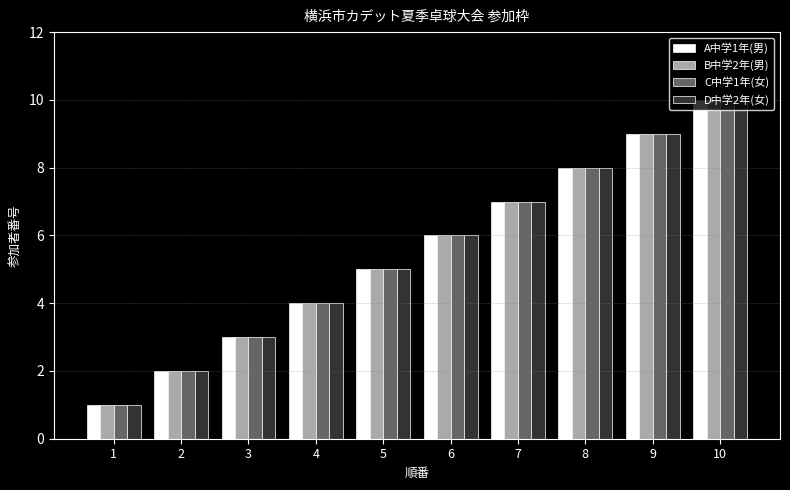

The C中学1年(女) series shows 7 at 7. True or false?

True